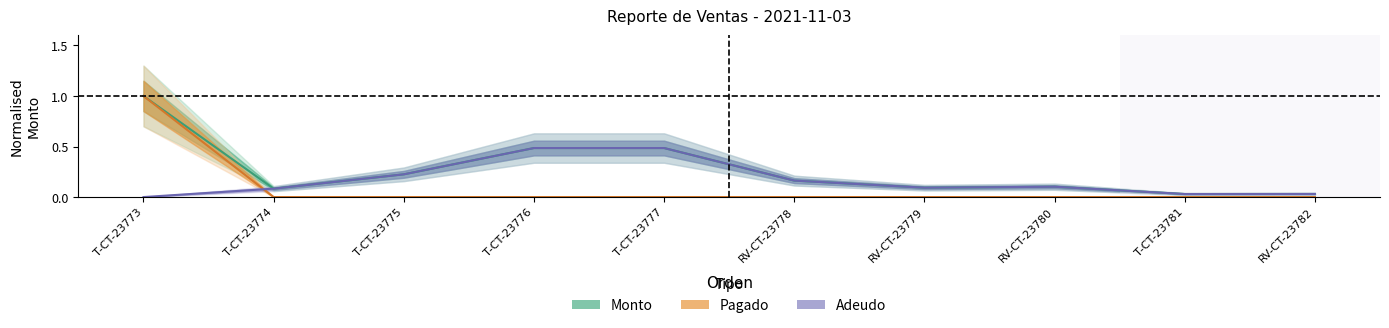

What is the value of the Monto point at the 6th from the left?

0.2